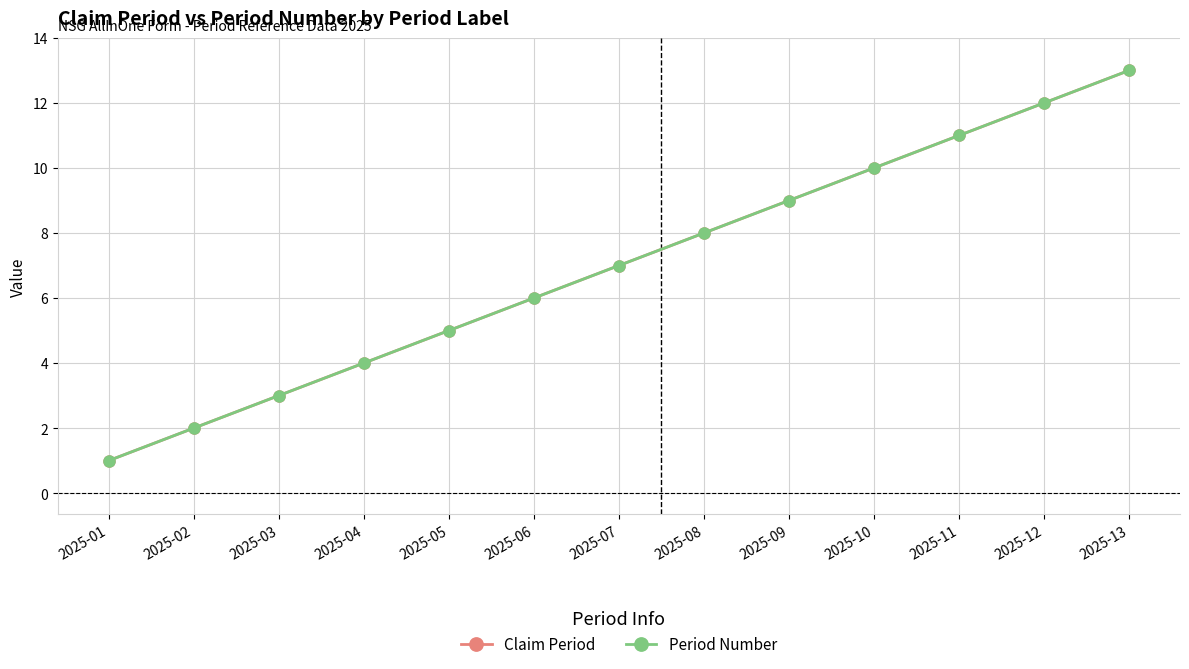

Where is Period Number nearest to the value 7?

2025-07